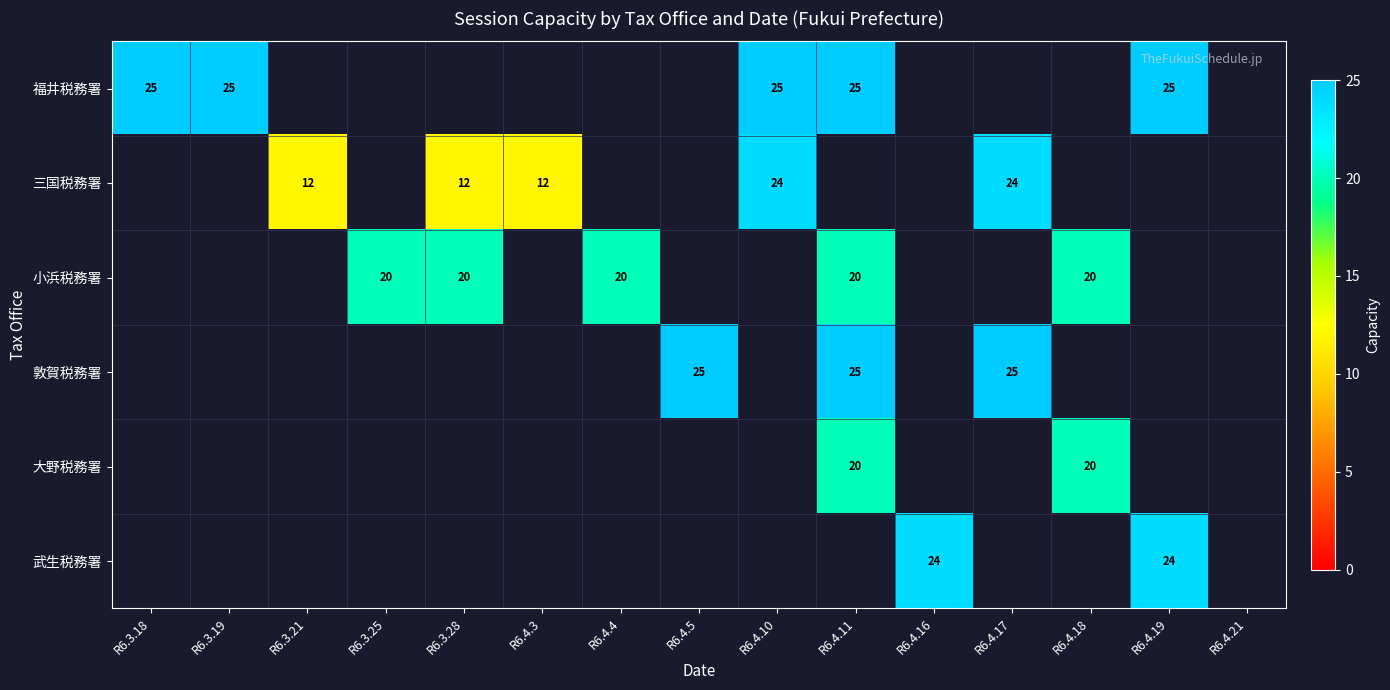

The value of 敦賀税務署 at R6.4.17 is 16. True or false?

False